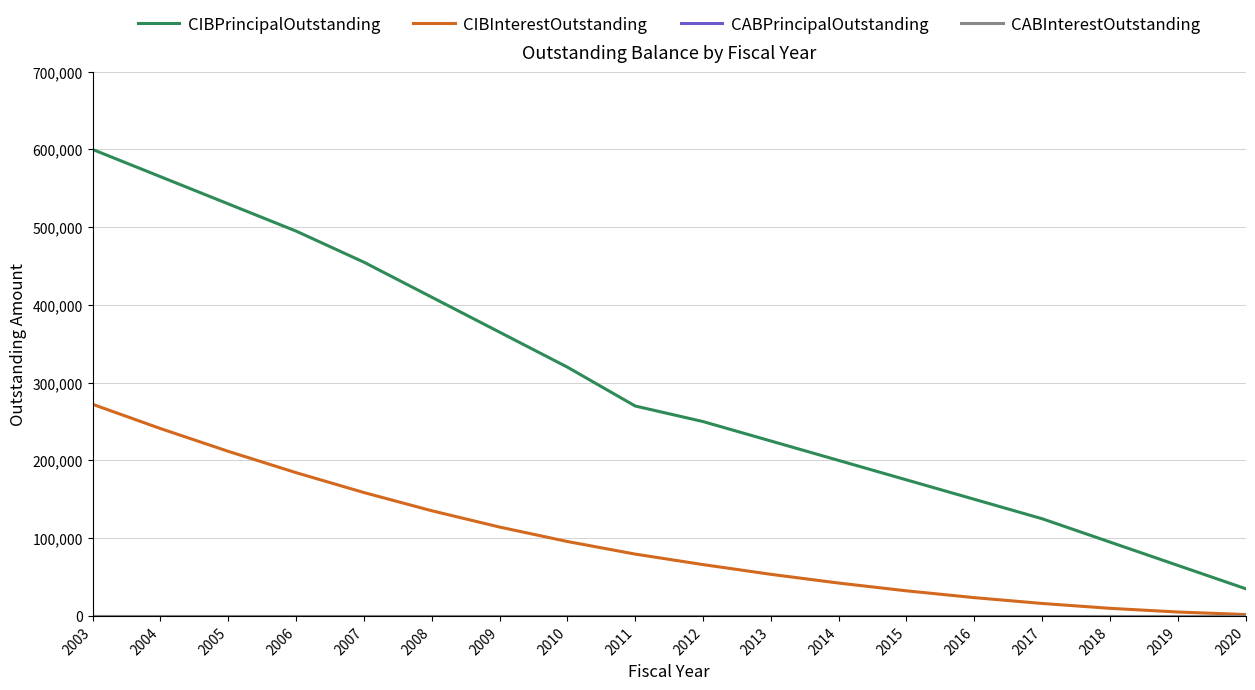

What is the difference between the highest and lowest values at 2008?

410000.0